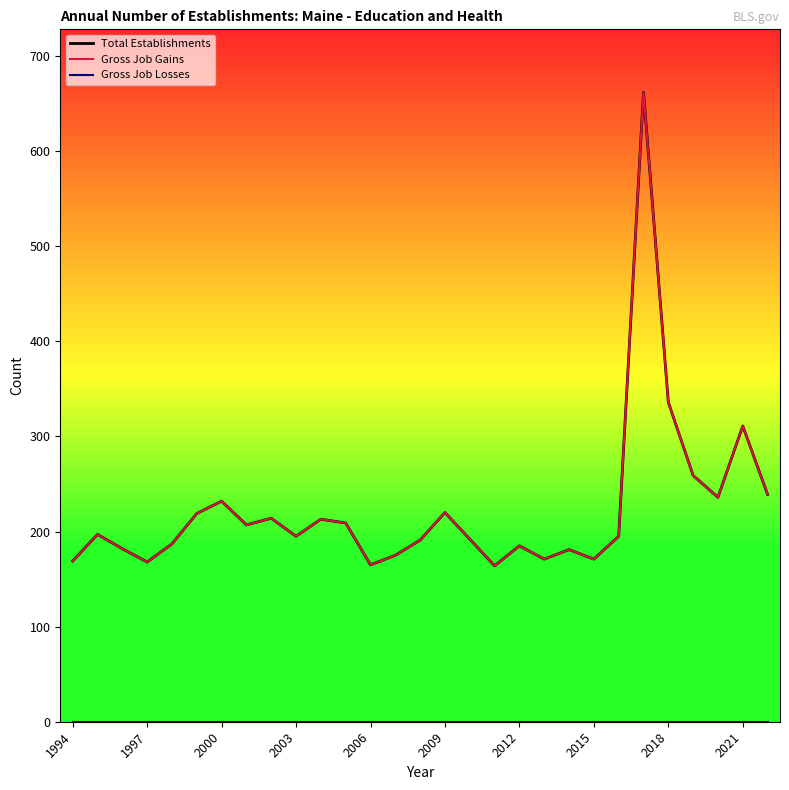

Does the chart have visible grid lines?

No